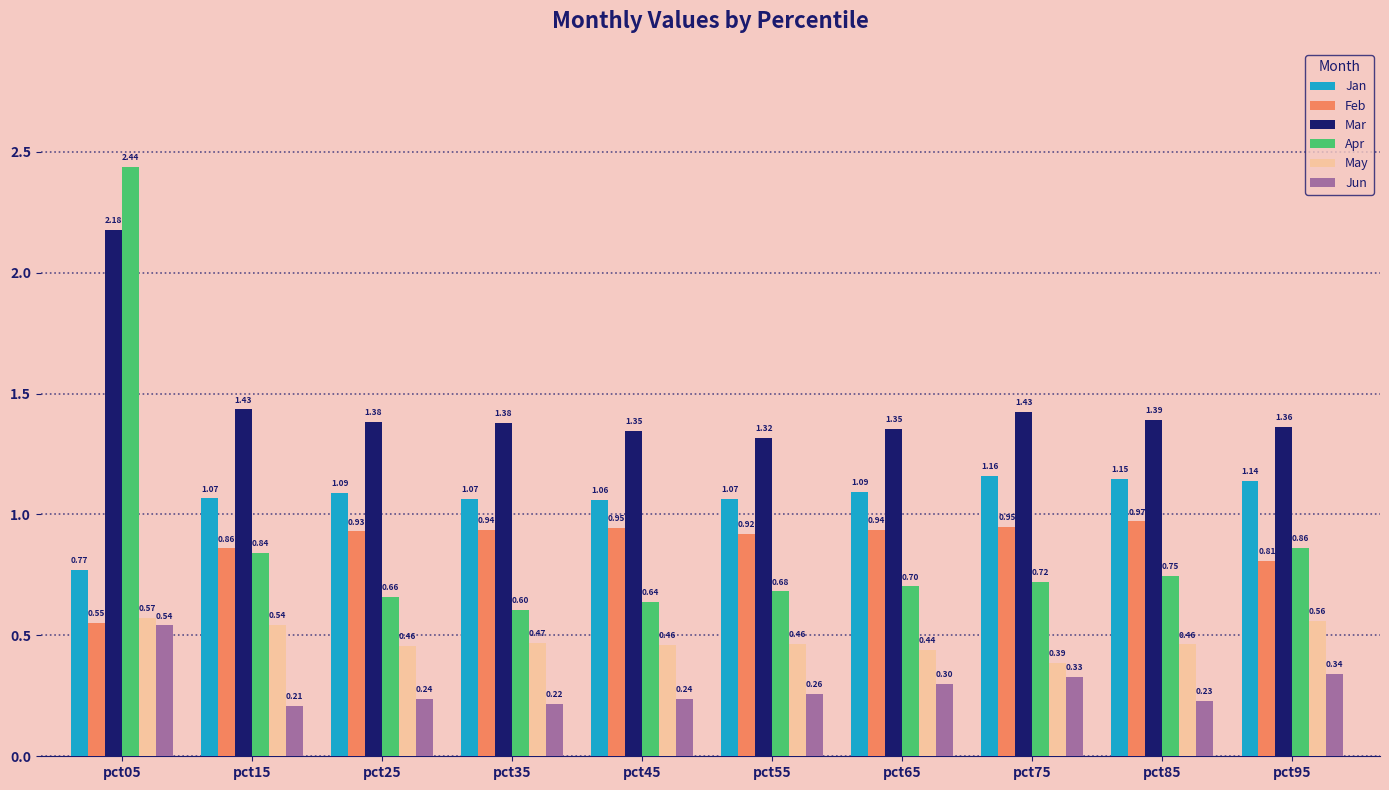

Between pct35 and pct45, which series saw the biggest shift?

Apr